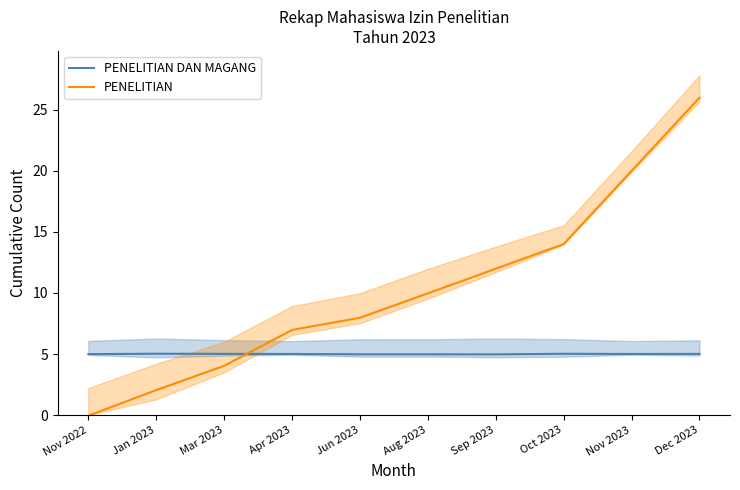

What is the value of the PENELITIAN DAN MAGANG point at the 3rd from the left?

5.0